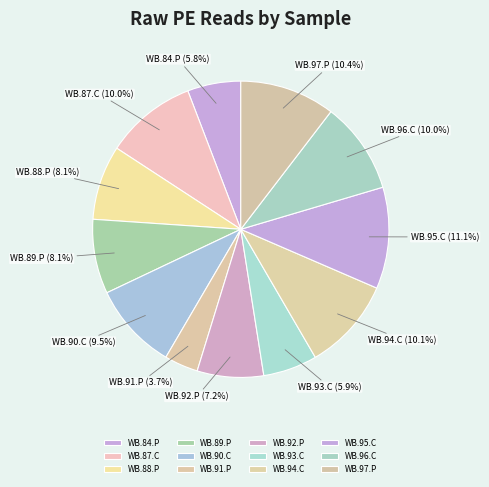

What percentage is the WB.89.P slice, to the nearest percent?

8%